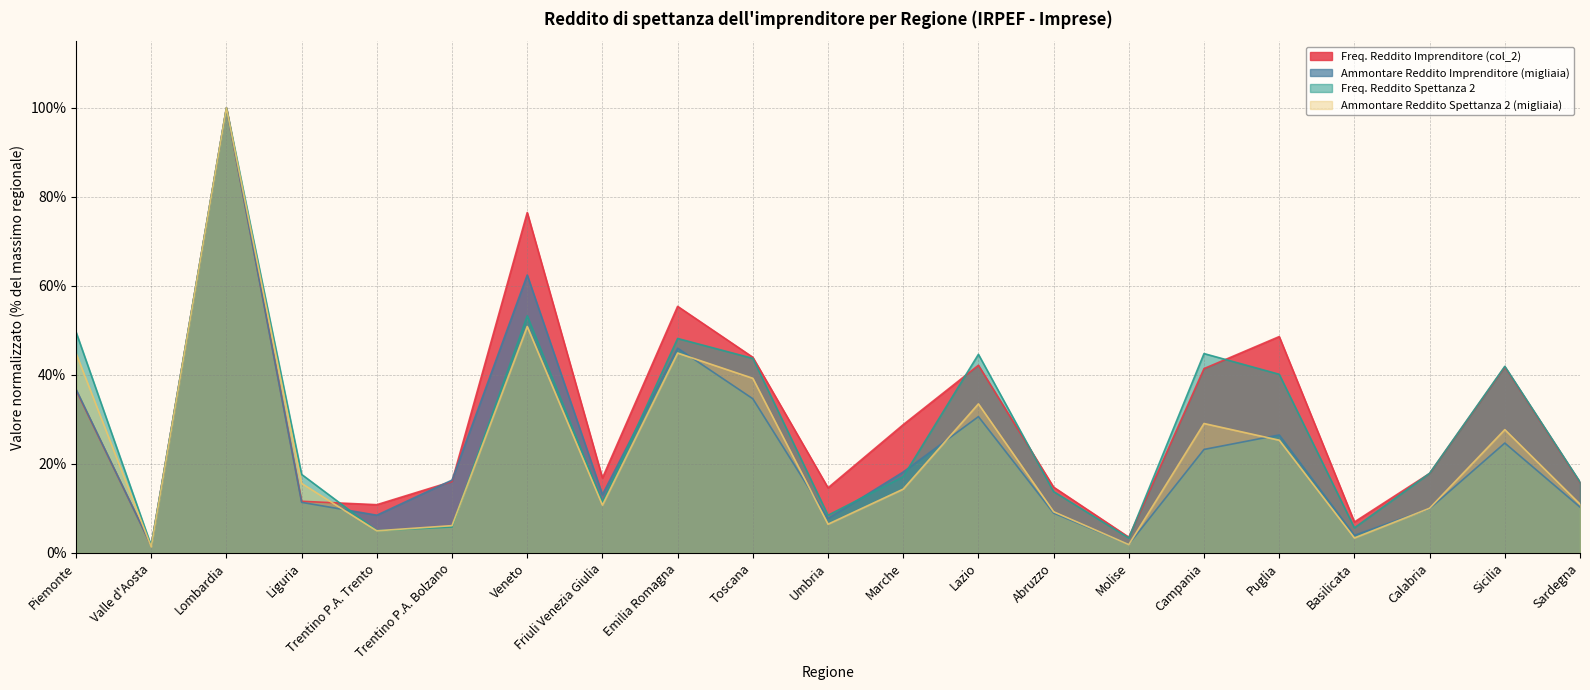

Which series has the largest total across all categories?

Freq. Reddito Imprenditore (col_2)